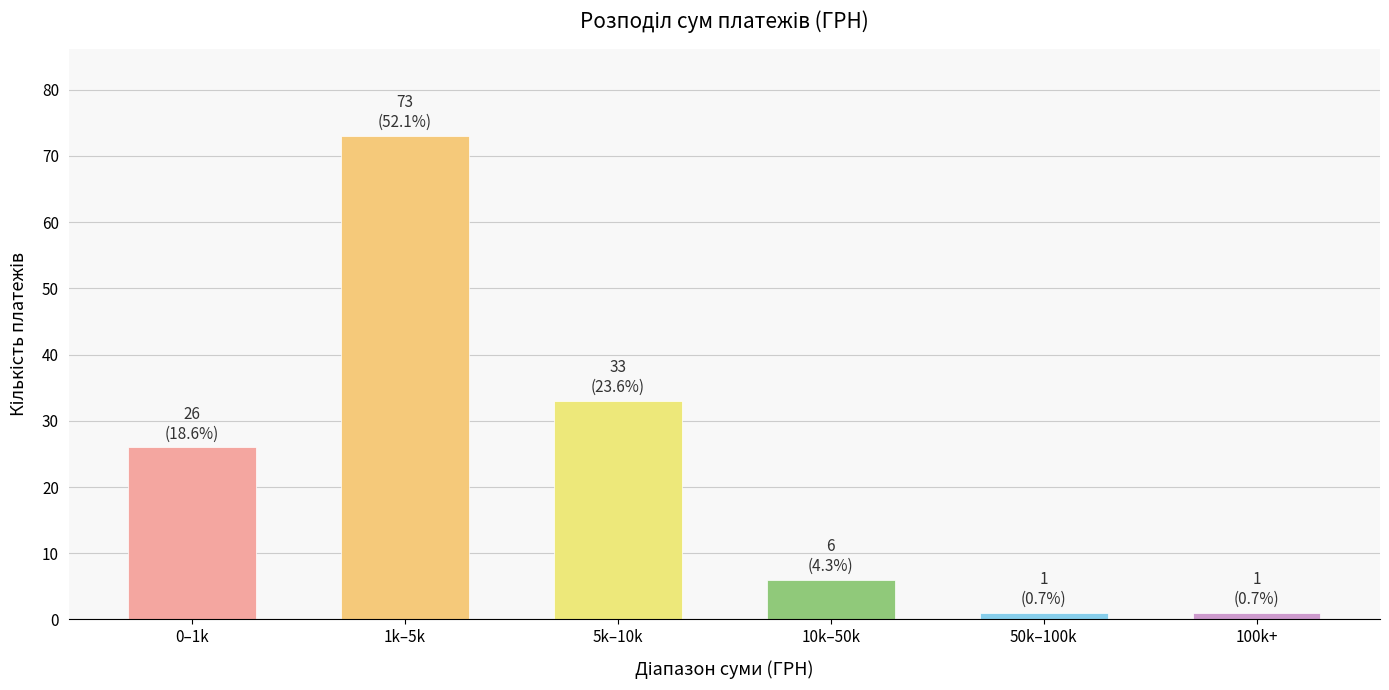

Reading left to right, what are all the values shown in this chart?

0–1k=26	1k–5k=73	5k–10k=33	10k–50k=6	50k–100k=1	100k+=1